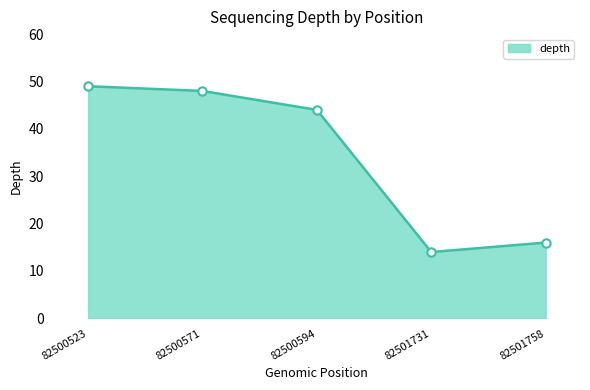

The value at 82500523 is 27. True or false?

False